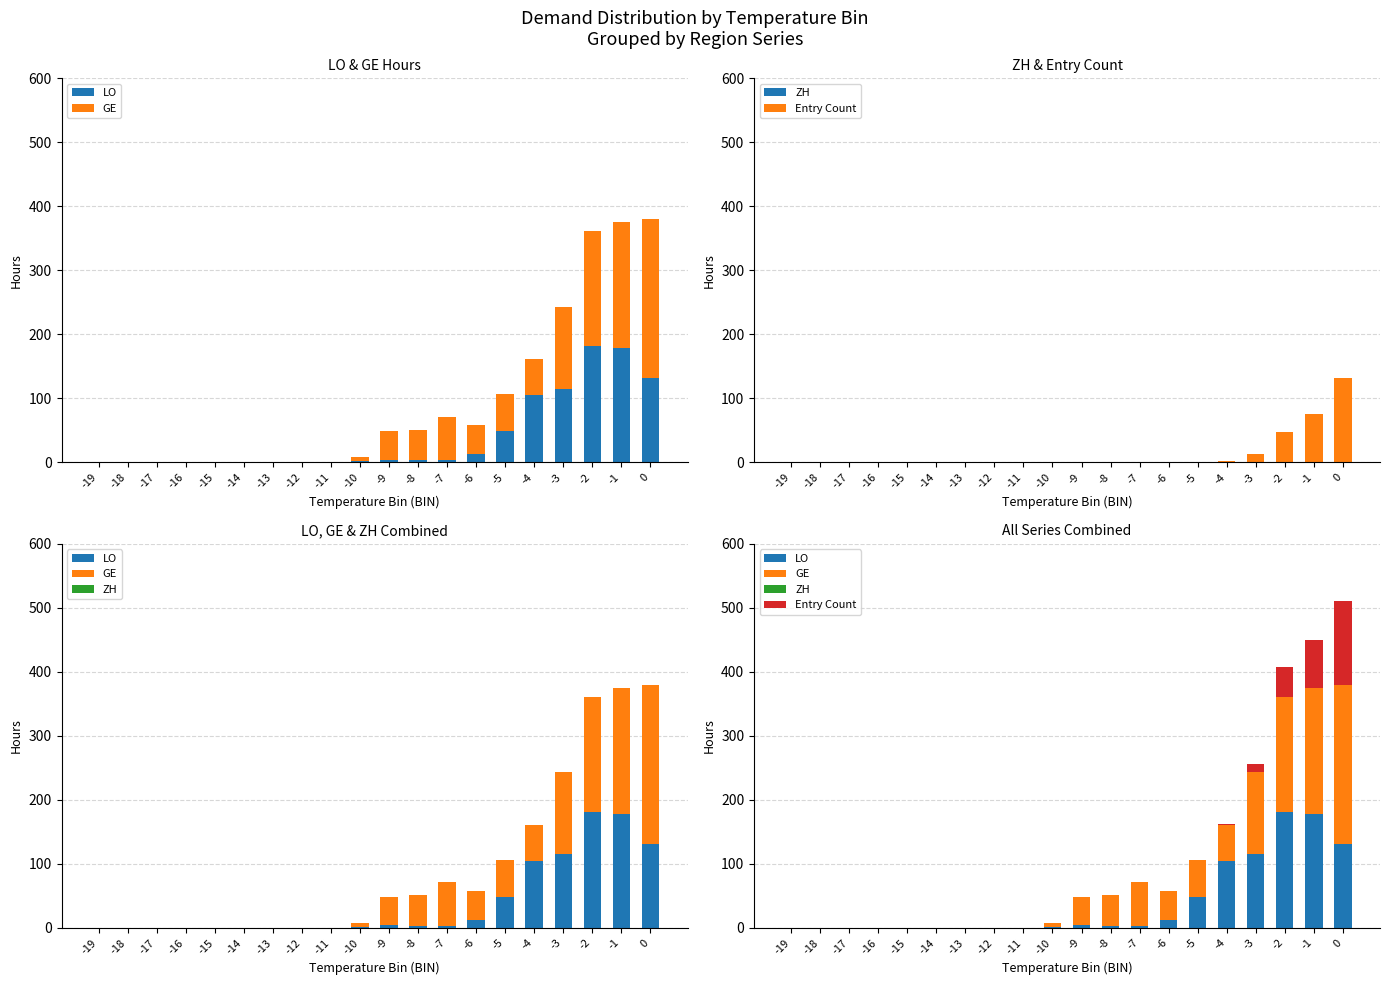

At how many categories does at least one series exceed 23?

10